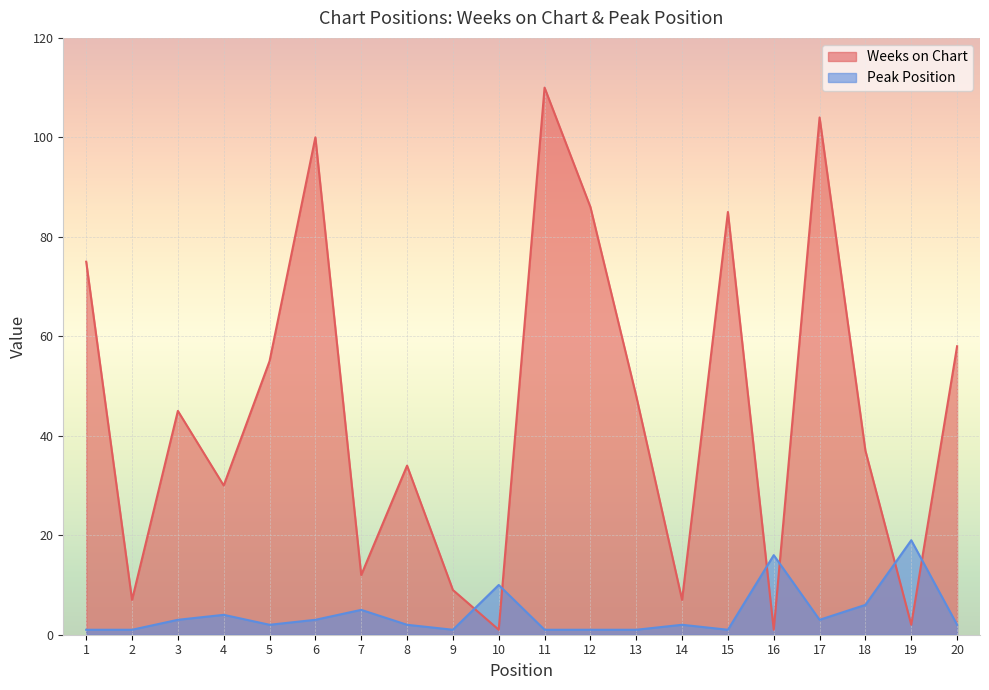

How many times do Peak Position and Weeks on Chart cross each other?

6